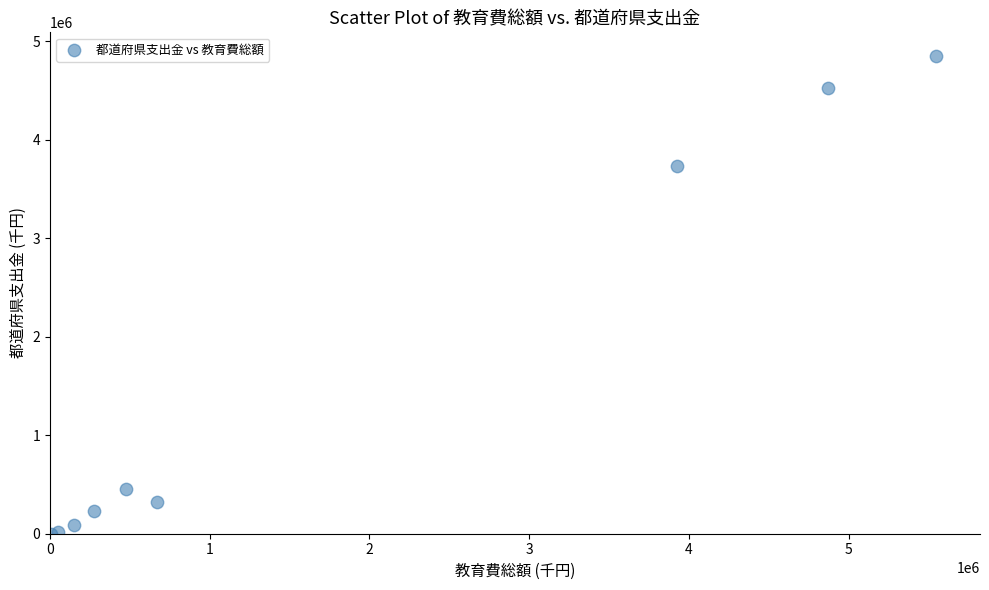

What Y value in the scatter plot is closest to 2425002?

3734918